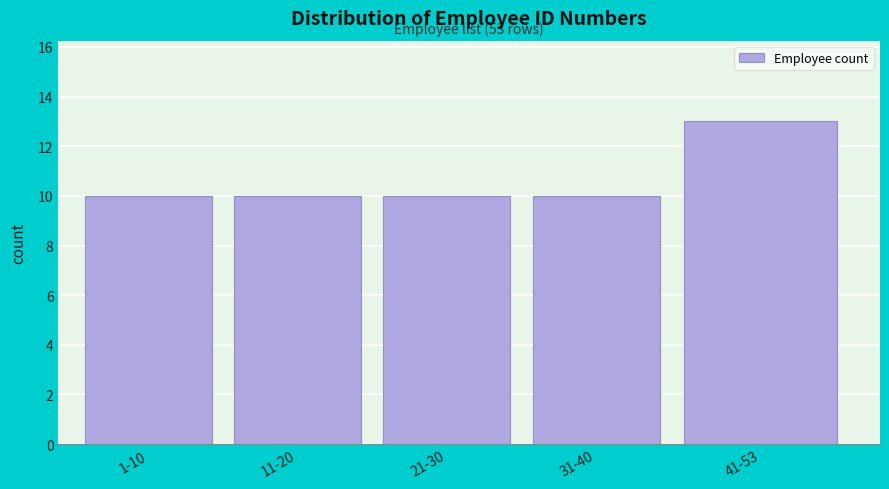

Reading left to right, extract all data points from this chart.

10	10	10	10	13